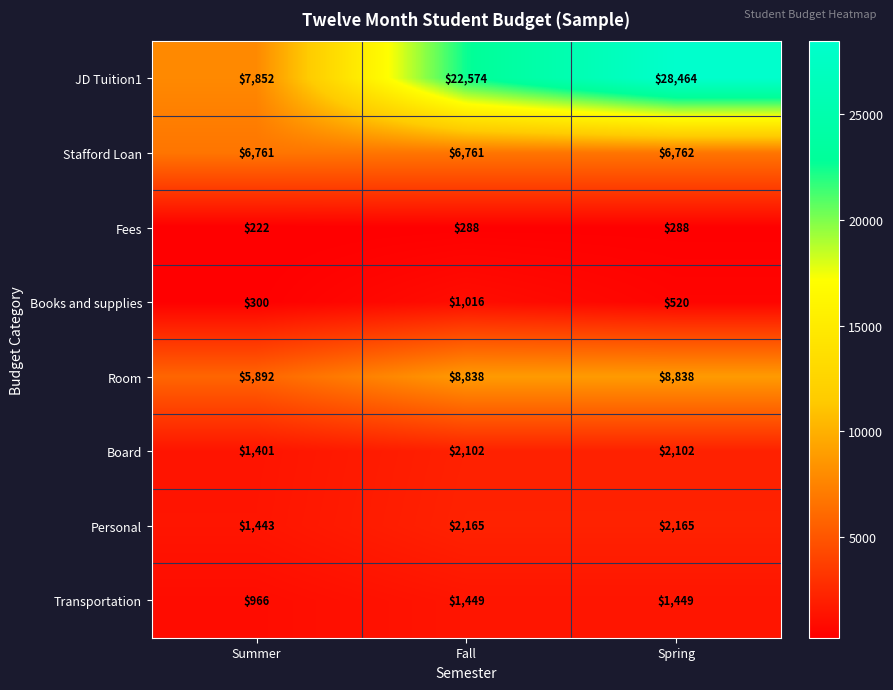

What is the total value across all series at Summer?

24837